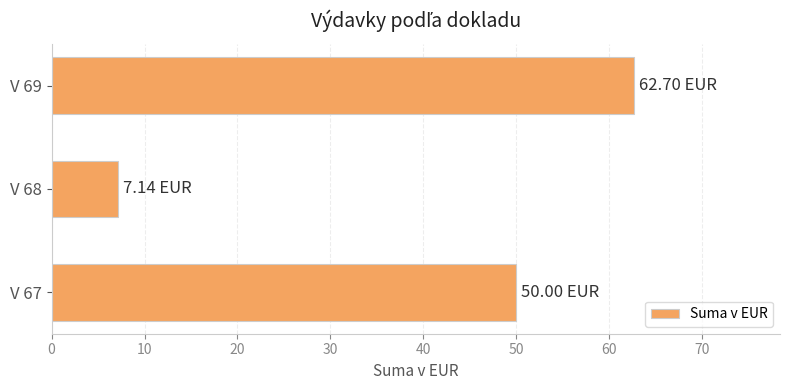

What is the smallest value displayed?

7.1